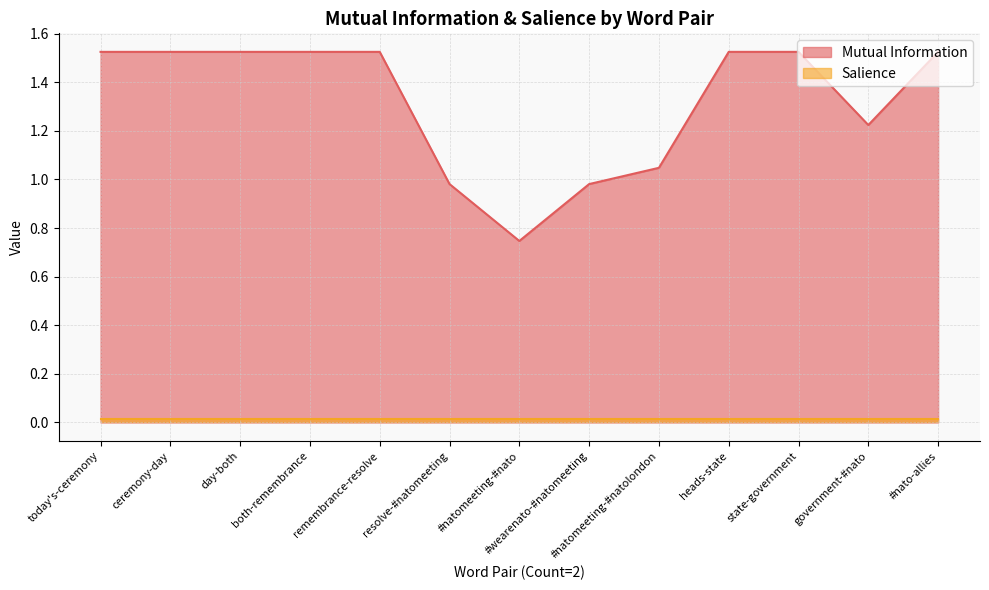

Reading left to right, transcribe all the data shown in this chart.

1.5	1.5	1.5	1.5	1.5	1.0	0.7	1.0	1.0	1.5	1.5	1.2	1.5